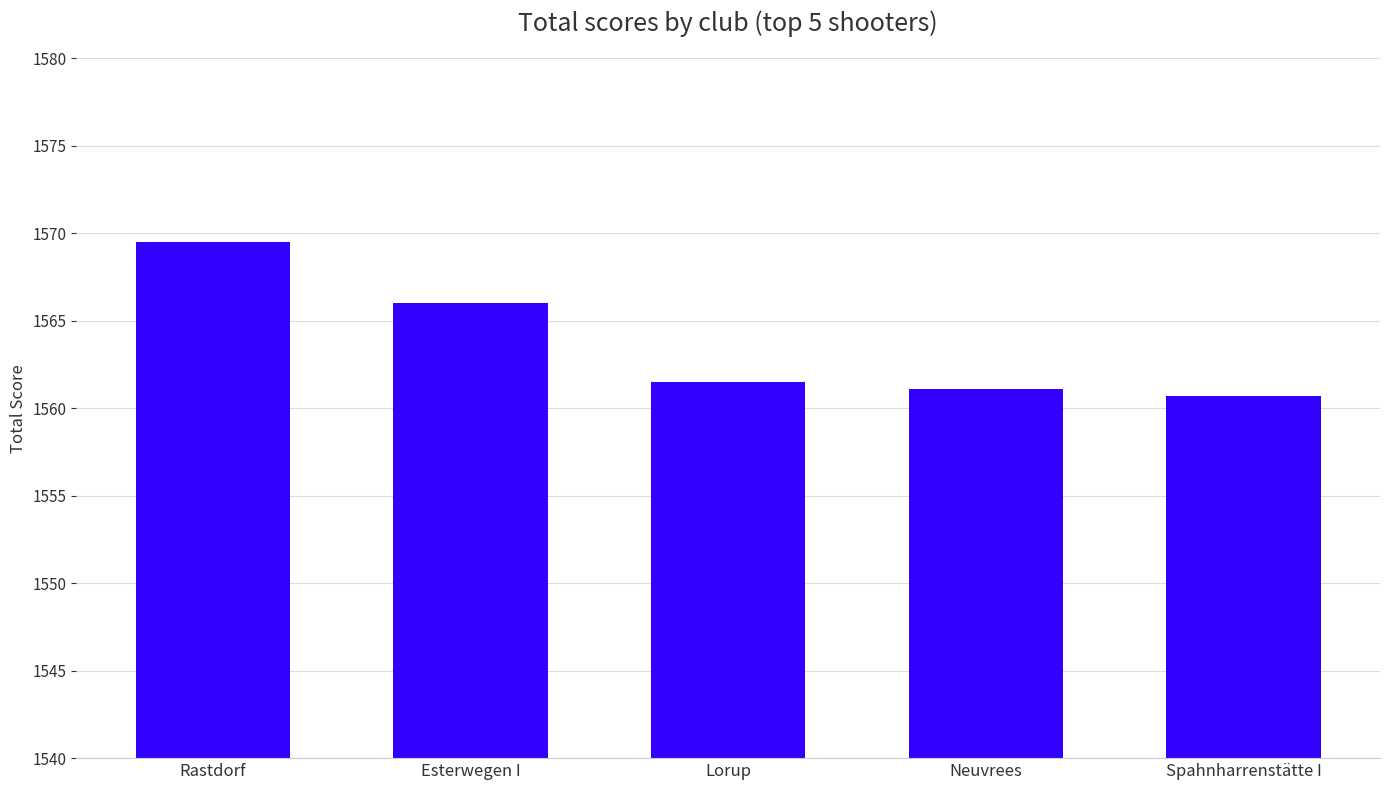

Reading left to right, what are all the values shown in this chart?

1569.5	1566.0	1561.5	1561.1	1560.7